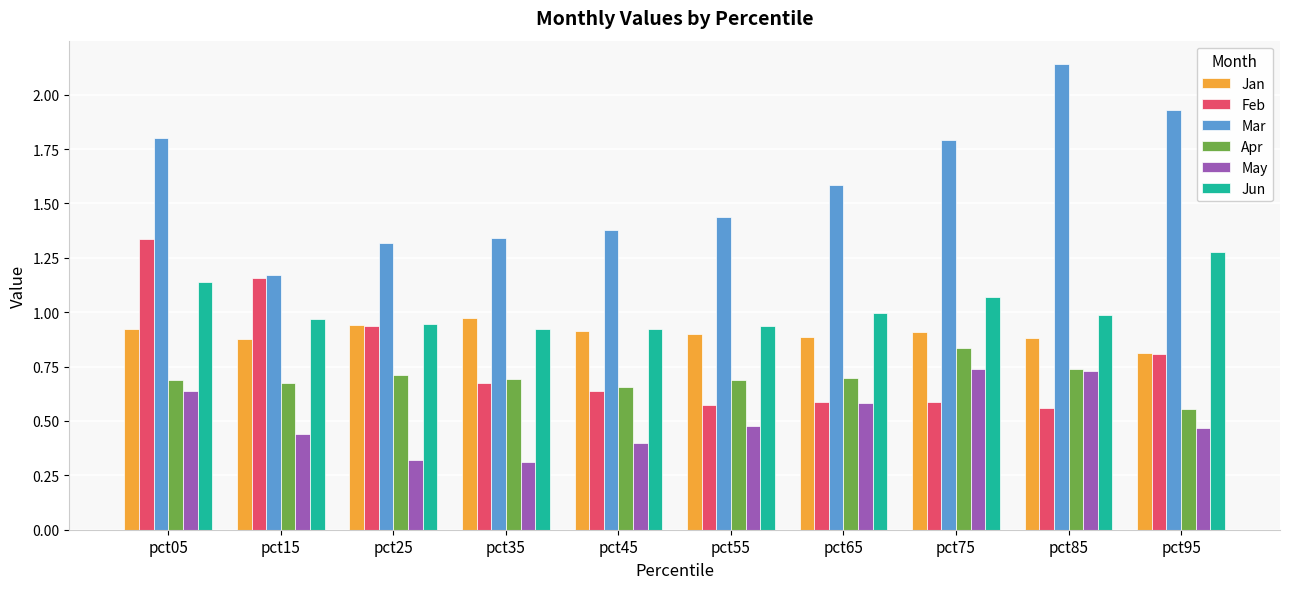

What is the sum of all Apr values?

6.9